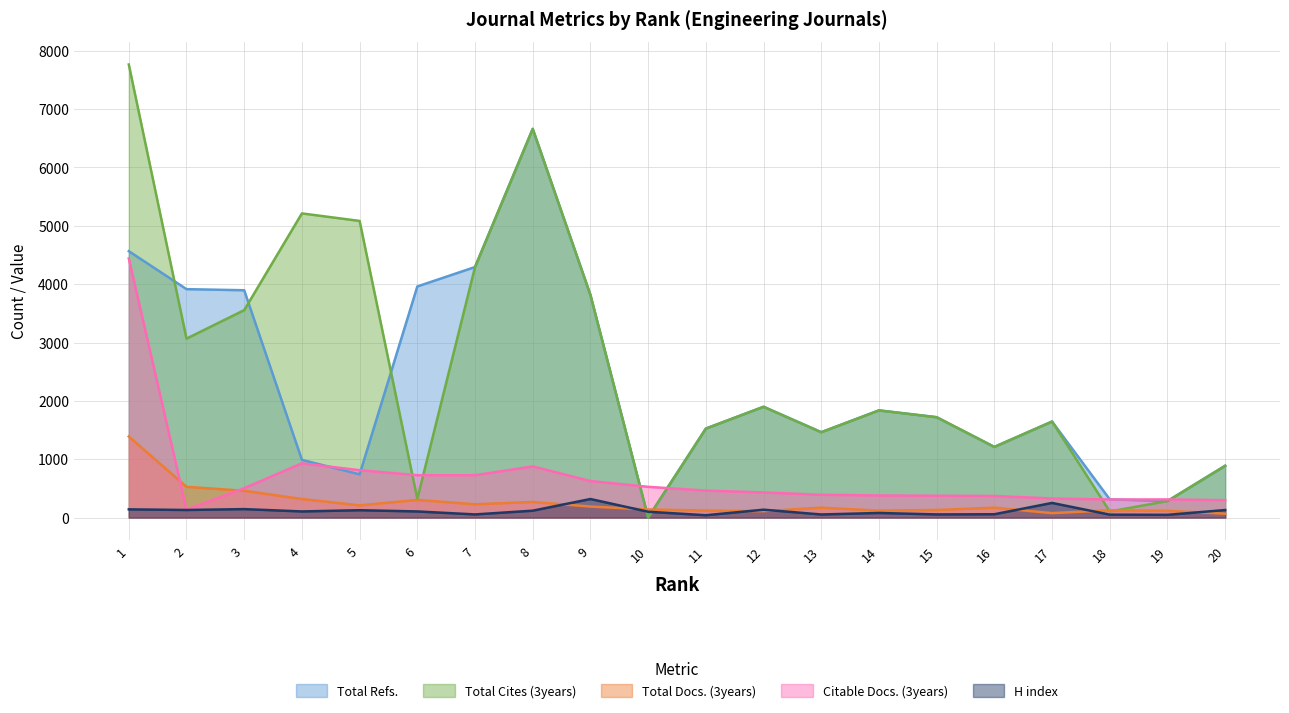

Reading left to right, what are all the values shown in this chart?

Total Refs.: 4566	3915	3896	989	741	3961	4294	6662	3815	0	1525	1899	1463	1837	1720	1211	1646	312	283	888
Total Cites (3years): 7765	3067	3555	5213	5084	321	4294	6662	3815	0	1525	1899	1463	1837	1720	1211	1646	105	283	888
Total Docs. (3years): 1390	527	459	318	209	302	228	267	189	139	120	110	170	119	130	170	76	125	116	66
Citable Docs. (3years): 4441	136	503	930	812	726	726	877	626	527	462	431	390	379	374	370	327	310	311	298
H index: 141	130	145	105	126	105	54	118	318	100	40	135	53	79	54	57	251	50	47	129